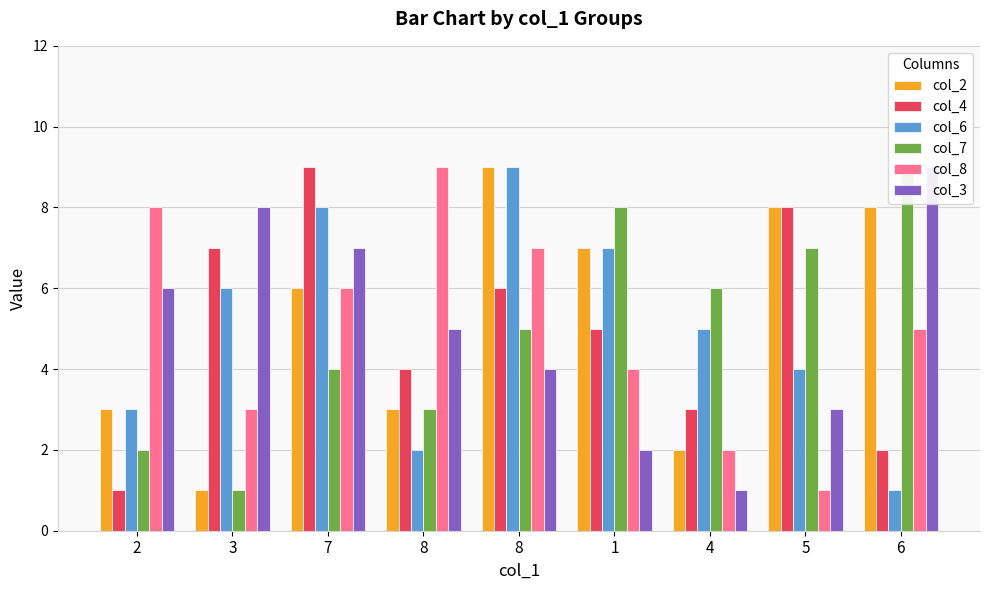

Is the value of col_8 at 8 greater than the value of col_2 at 8?

Yes